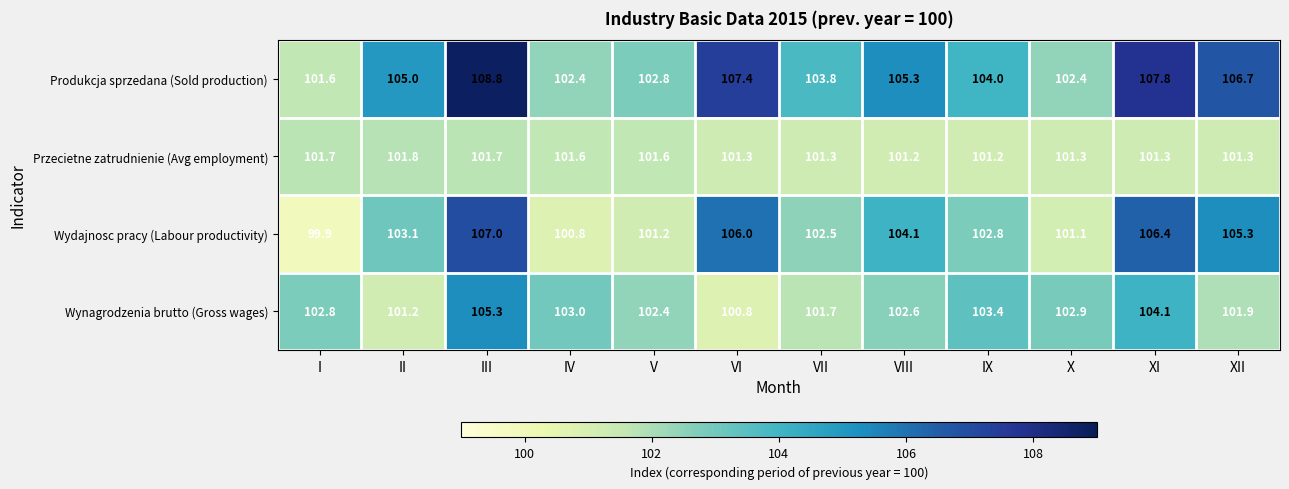

What is the difference between the maximum and minimum values in the Produkcja sprzedana (Sold production) series?

7.2